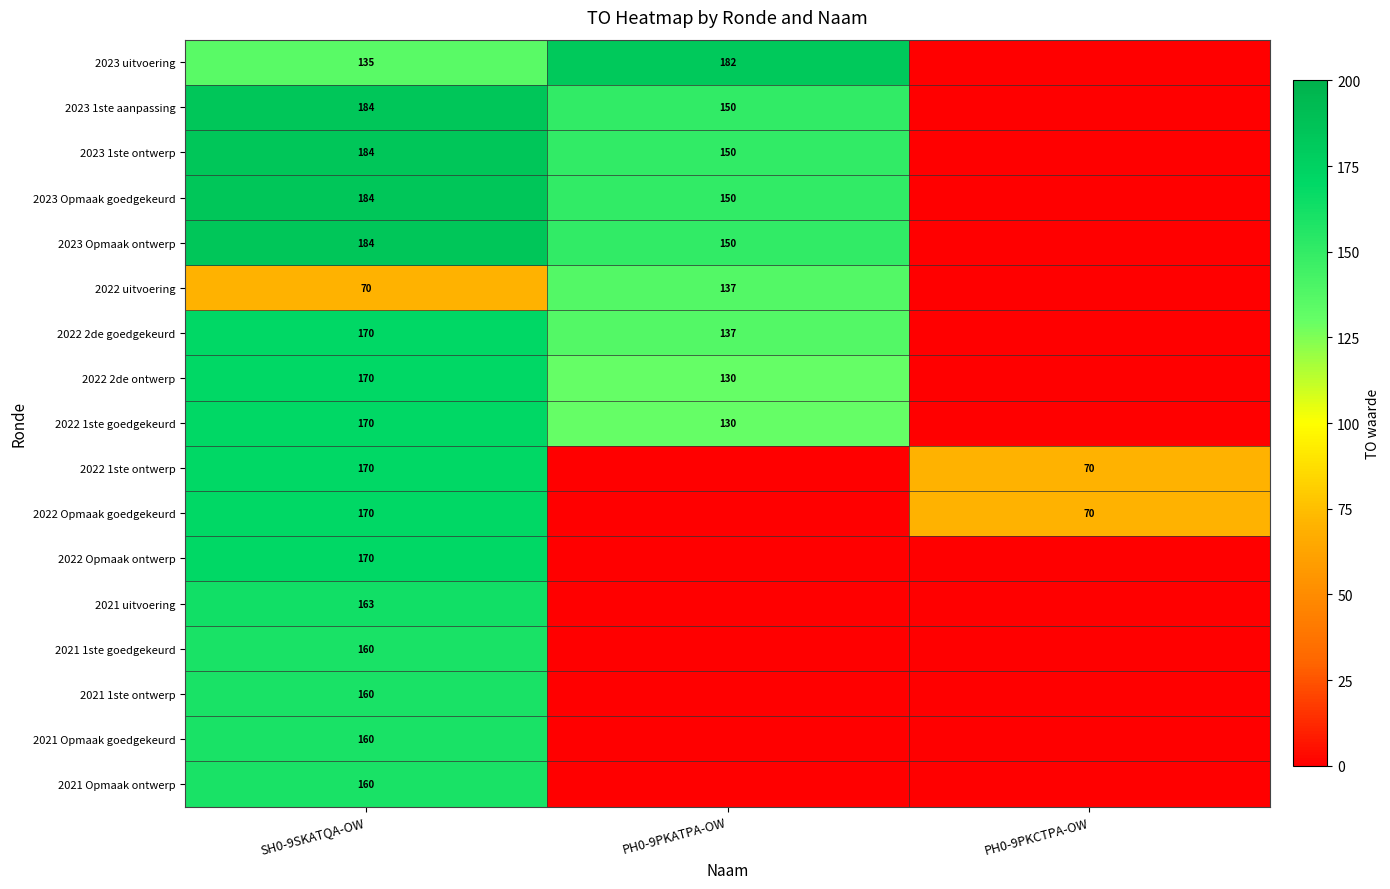

The value of 2022 1ste goedgekeurd at SH0-9SKATQA-OW is 73. True or false?

False